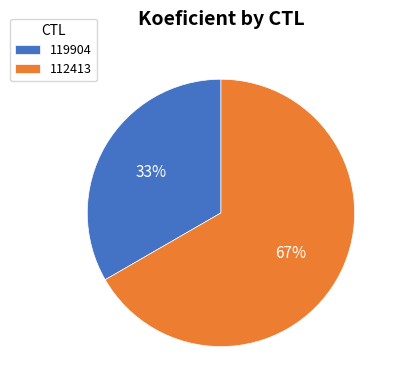

To the nearest percent, what is the combined percentage of 119904 and 112413?

100%